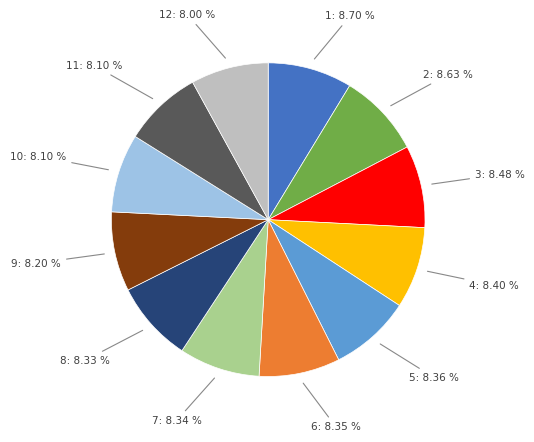

What is the ratio of the value at 10: 8.10 % to the value at 12: 8.00 %?

1.0